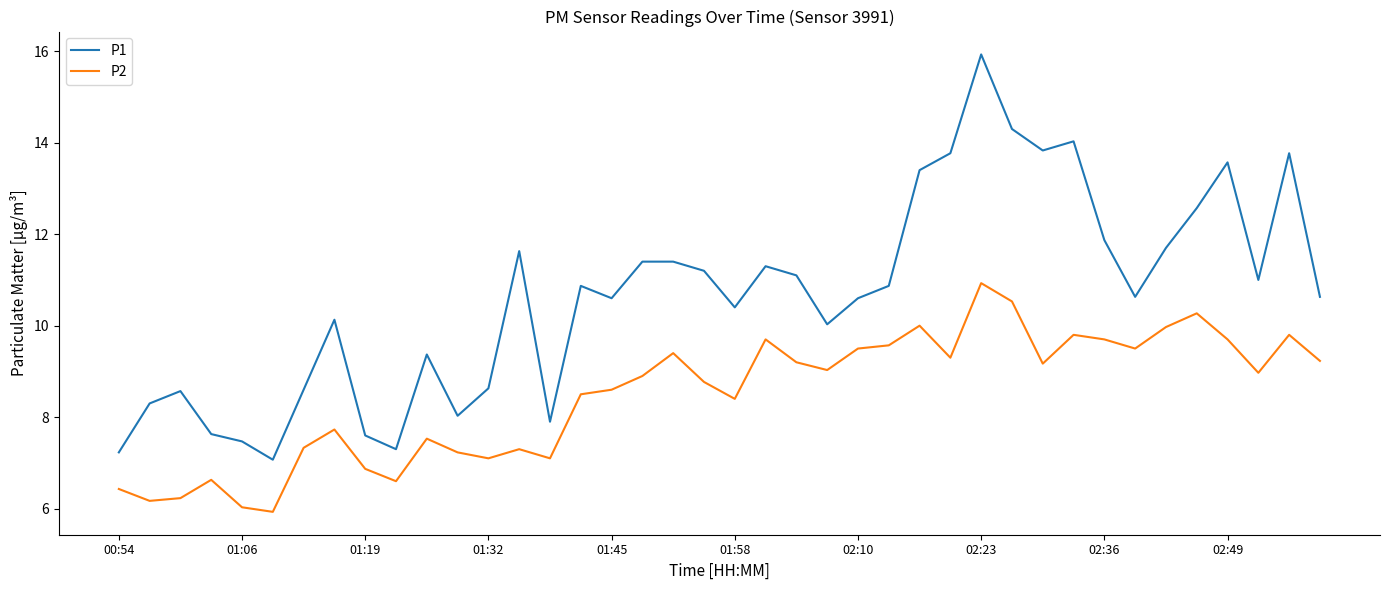

What is the greatest value displayed?

15.9